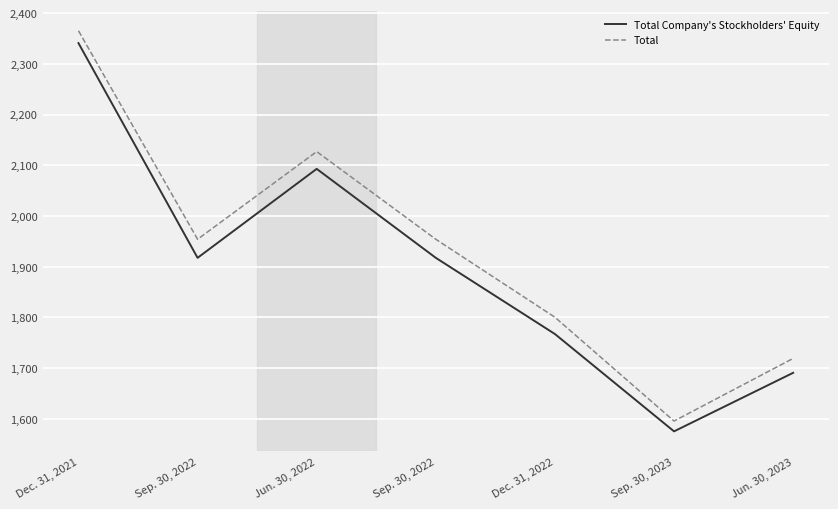

What is the difference between the Total values at Jun. 30, 2023 and Sep. 30, 2022?

235003